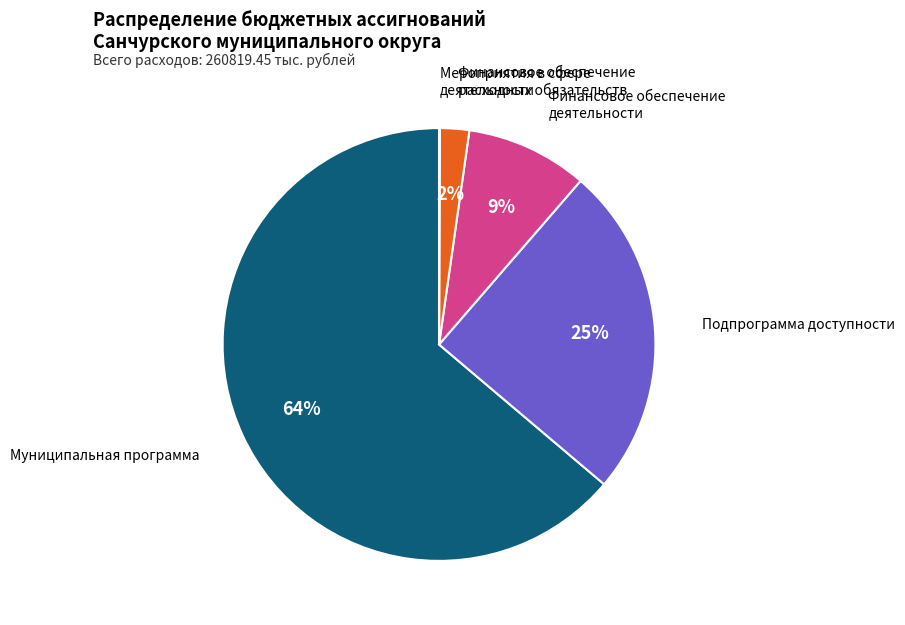

Which has a higher value, Муниципальная программа or Финансовое обеспечение деятельности?

Муниципальная программа